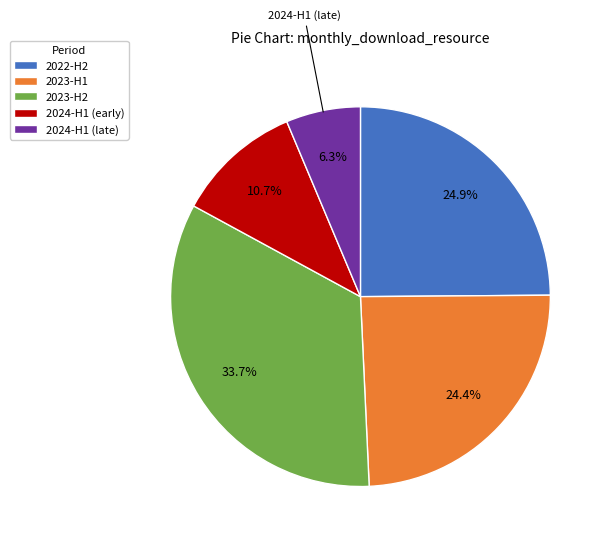

Does any single category account for the majority?

No